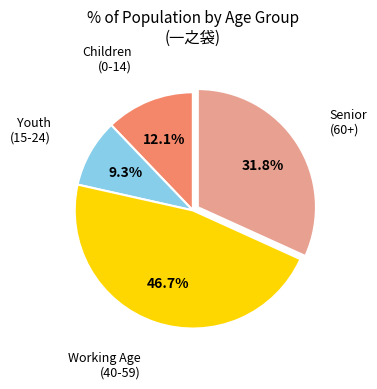

Which slice is the smallest?

Youth (15-24)